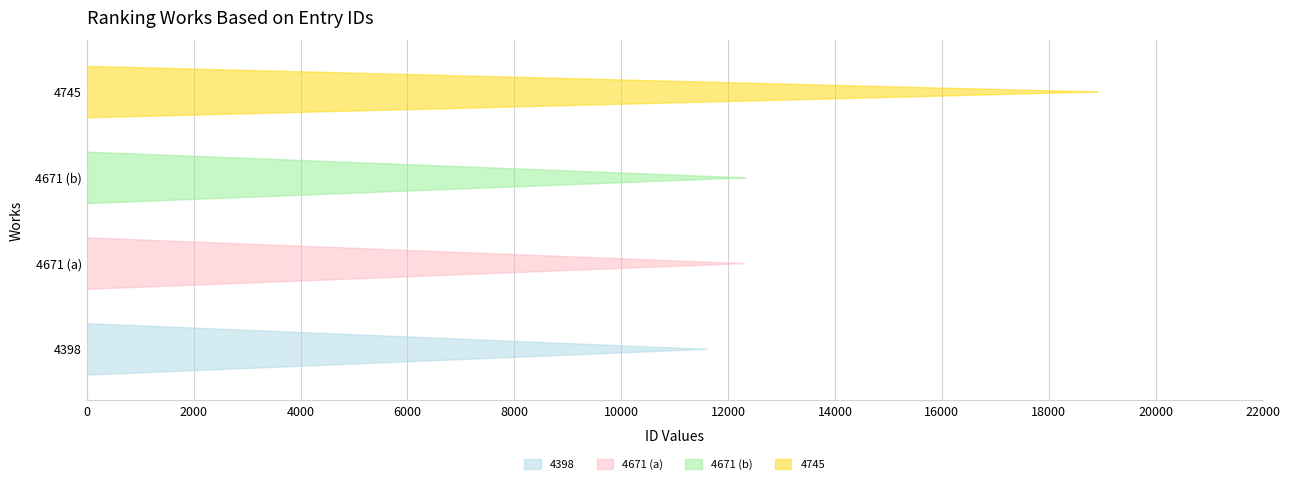

What is the value of the 4th point from the left?

18920